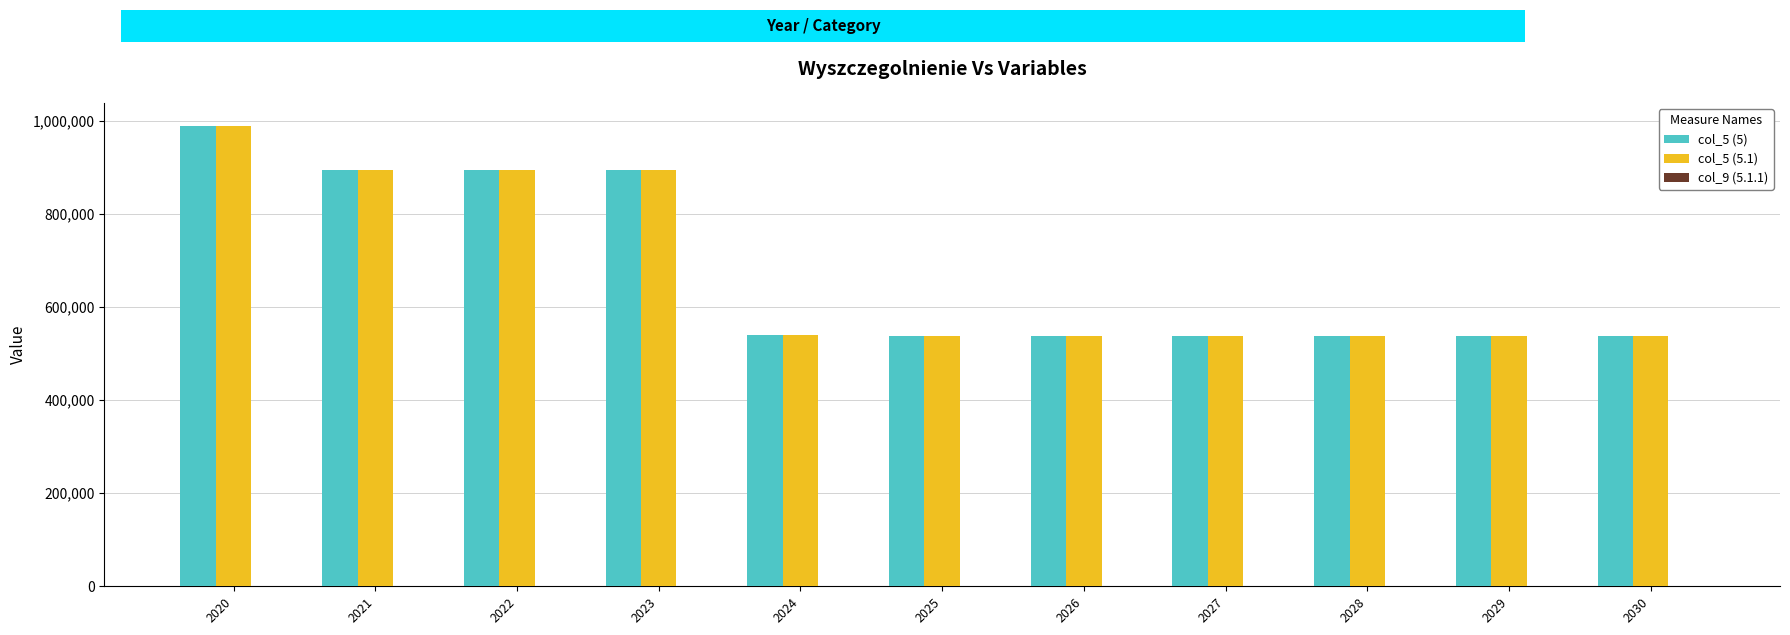

Is it true that col_5 (5.1) equals 719822 at 2027?

False